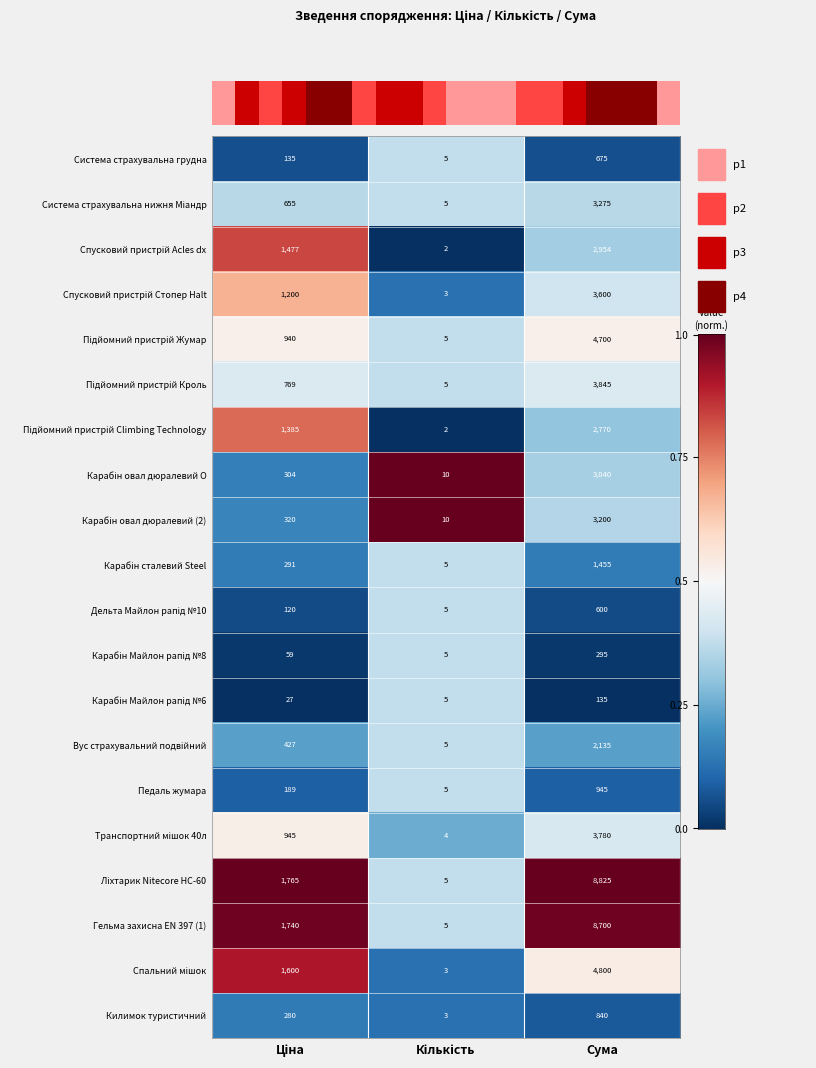

What is the difference between the second highest and minimum values in the Педаль жумара series?

184